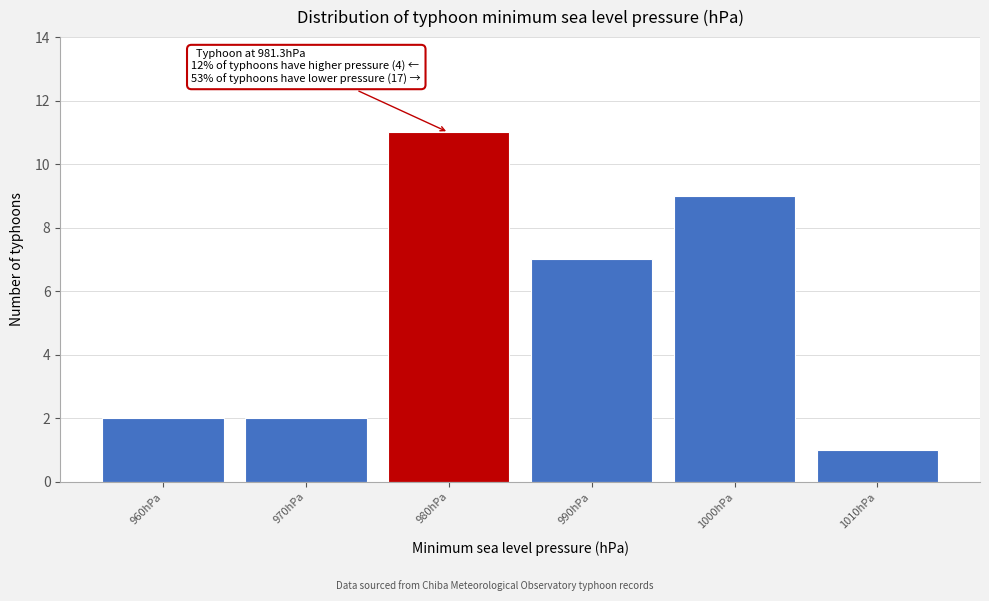

Reading left to right, extract all data points from this chart.

960hPa=2	970hPa=2	980hPa=11	990hPa=7	1000hPa=9	1010hPa=1